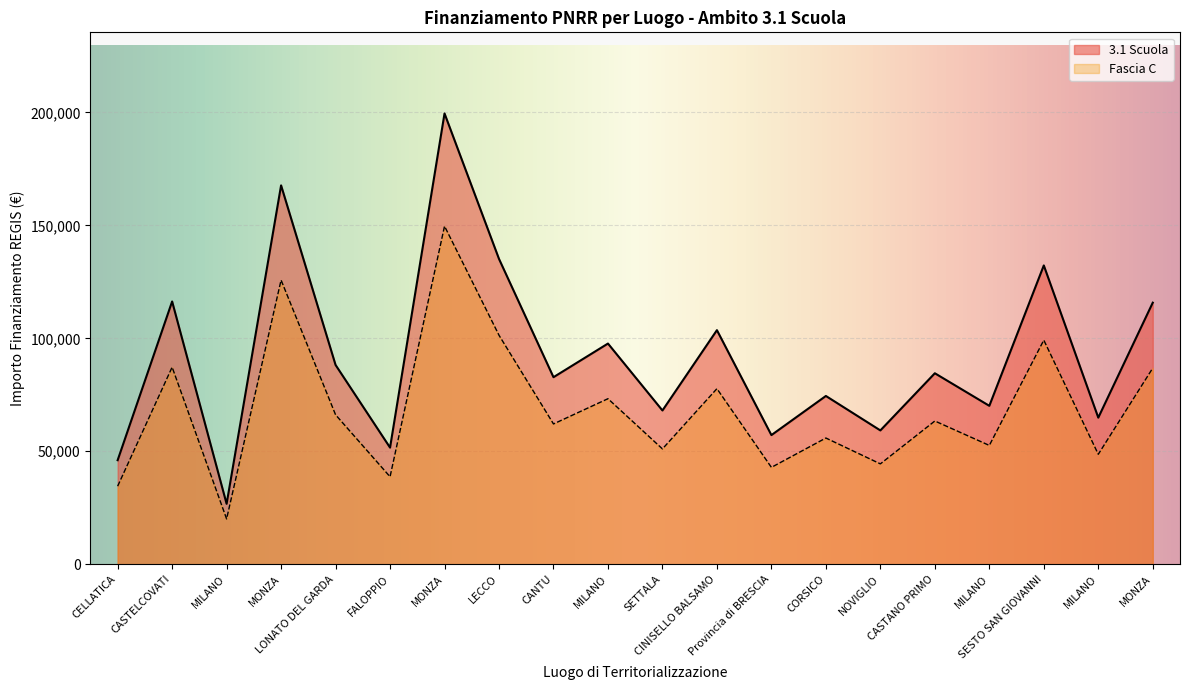

What is the sum of all 3.1 Scuola values?

1842045.2